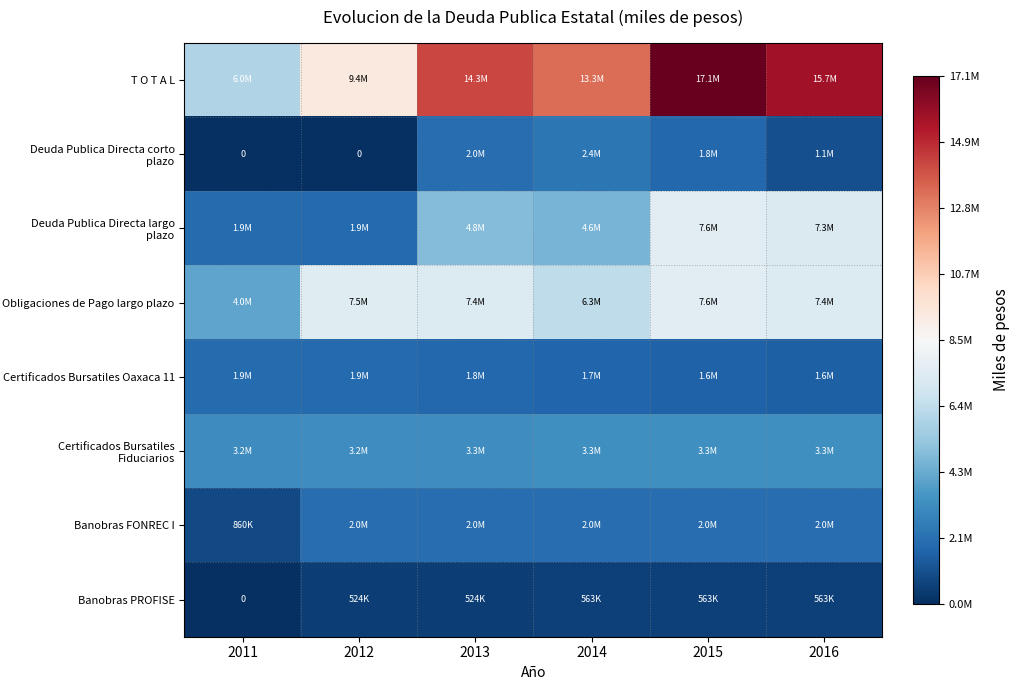

List the labels in order of Banobras PROFISE value, smallest first.

2011, 2012, 2013, 2014, 2015, 2016